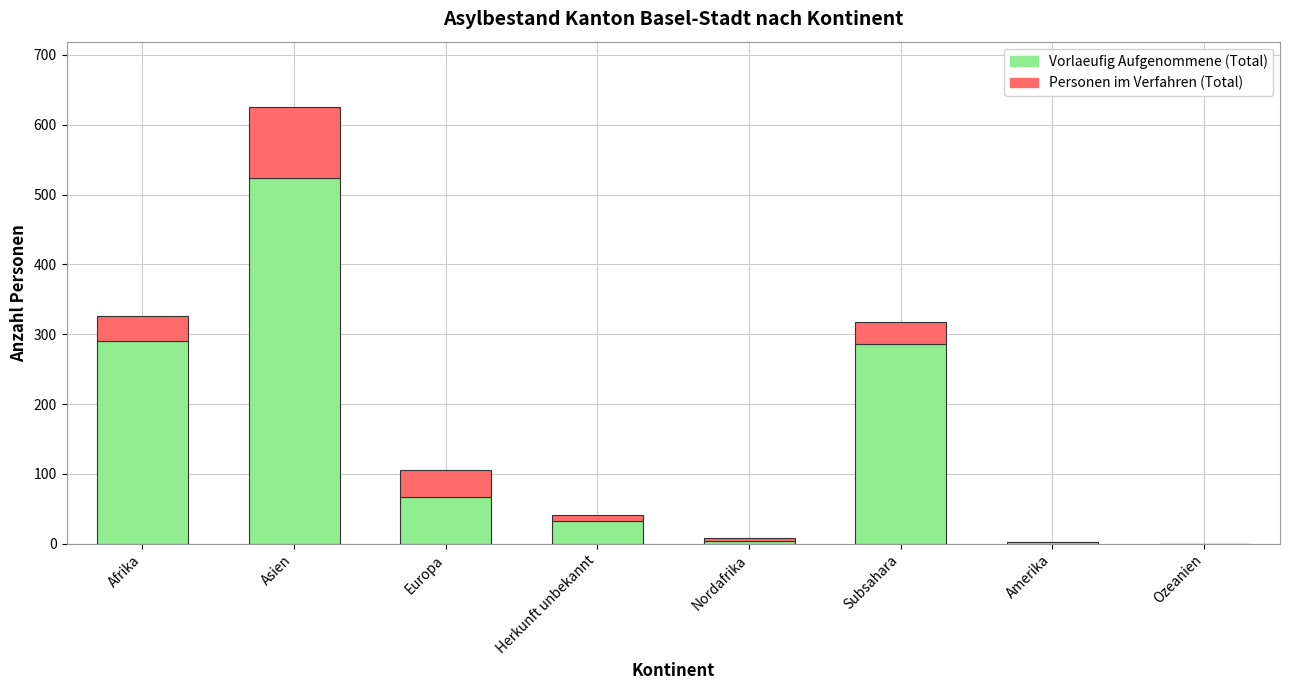

The Vorlaeufig Aufgenommene (Total) series shows -282 at Ozeanien. True or false?

False